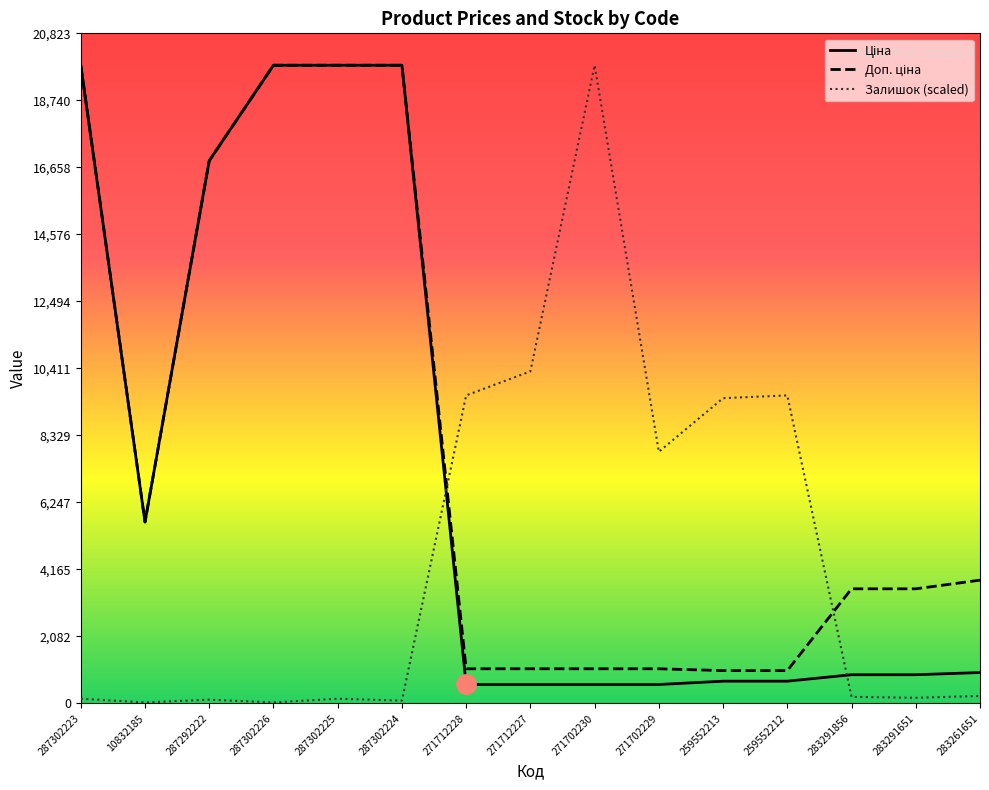

True or false: Залишок and Ціна intersect in this chart.

True